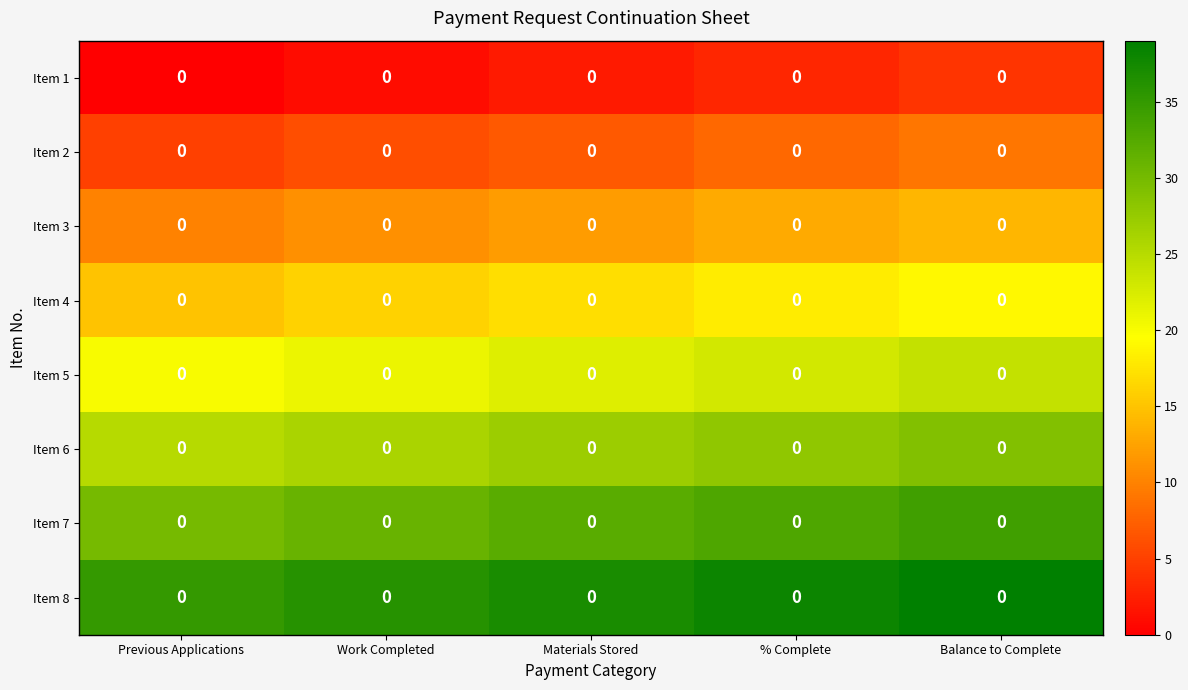

Reading left to right, transcribe all the data shown in this chart.

Item 1: Previous Applications=0	Work Completed=0	Materials Stored=0	% Complete=0	Balance to Complete=0
Item 2: Previous Applications=0	Work Completed=0	Materials Stored=0	% Complete=0	Balance to Complete=0
Item 3: Previous Applications=0	Work Completed=0	Materials Stored=0	% Complete=0	Balance to Complete=0
Item 4: Previous Applications=0	Work Completed=0	Materials Stored=0	% Complete=0	Balance to Complete=0
Item 5: Previous Applications=0	Work Completed=0	Materials Stored=0	% Complete=0	Balance to Complete=0
Item 6: Previous Applications=0	Work Completed=0	Materials Stored=0	% Complete=0	Balance to Complete=0
Item 7: Previous Applications=0	Work Completed=0	Materials Stored=0	% Complete=0	Balance to Complete=0
Item 8: Previous Applications=0	Work Completed=0	Materials Stored=0	% Complete=0	Balance to Complete=0